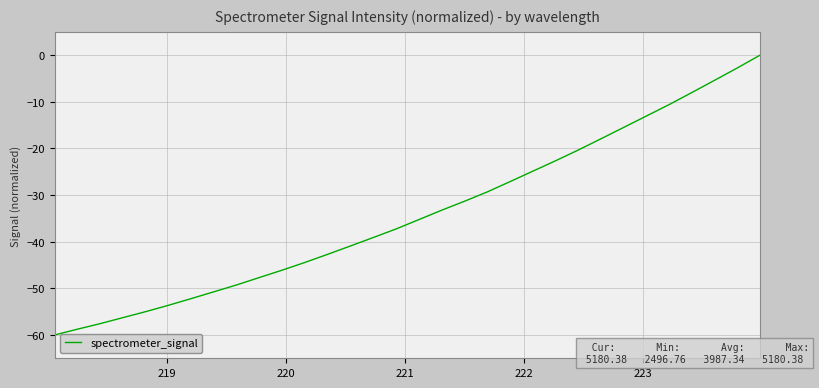

What is the difference between the maximum and minimum values?

60.0